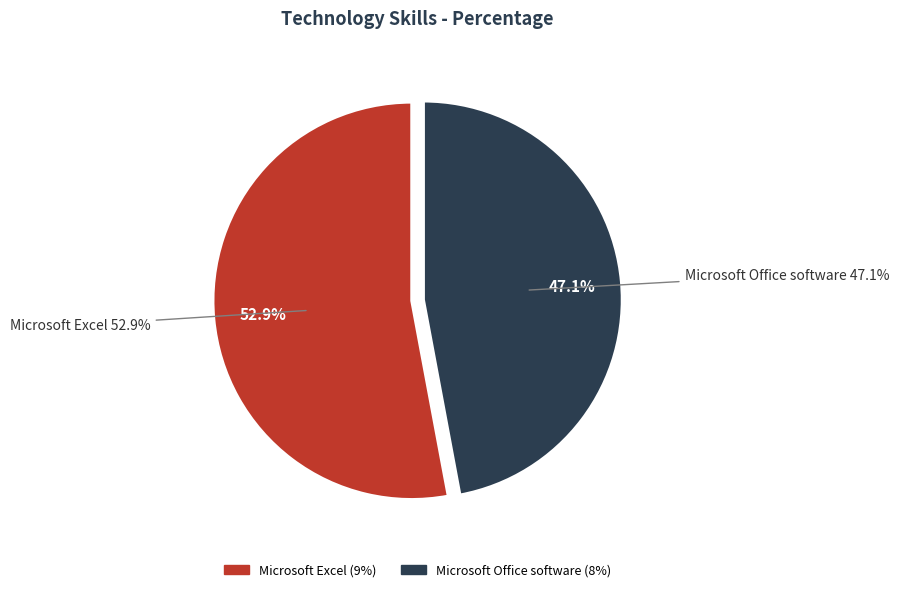

Is the sum of Microsoft Excel and Microsoft Office software greater than half?

Yes